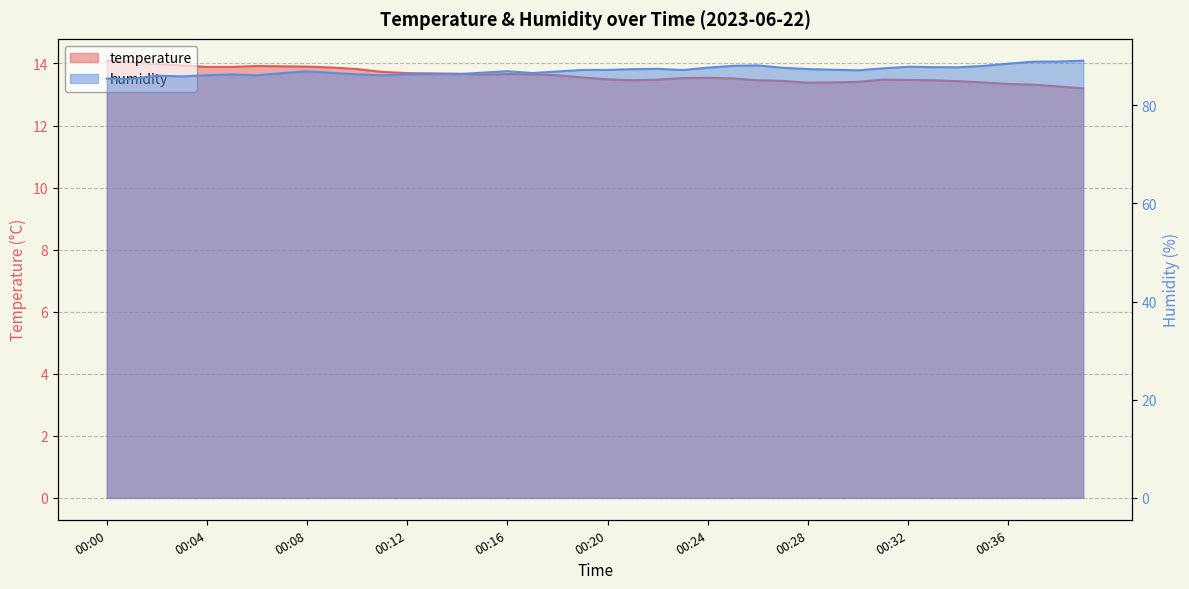

Is it true that humidity equals 86.5 at 00:17?

True